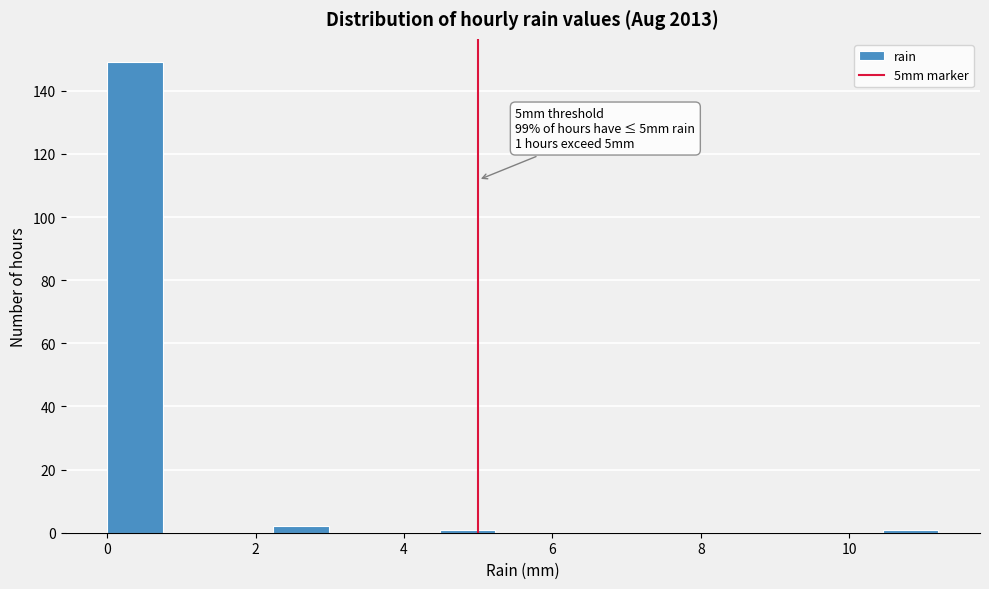

Around what value on the x-axis is the tallest bar? Give the approximate position of its centre, as read against the axis.

0.4